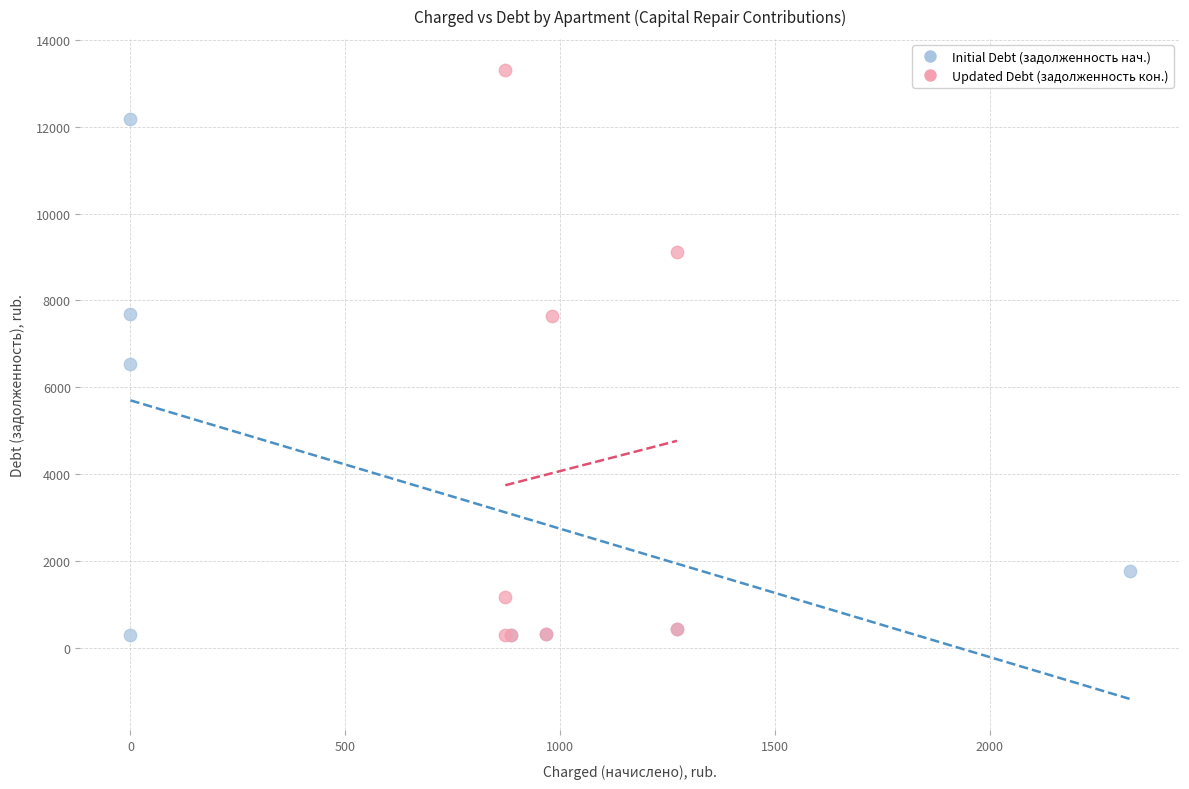

Which series reaches the maximum Y coordinate?

Updated Debt (задолженность кон.)